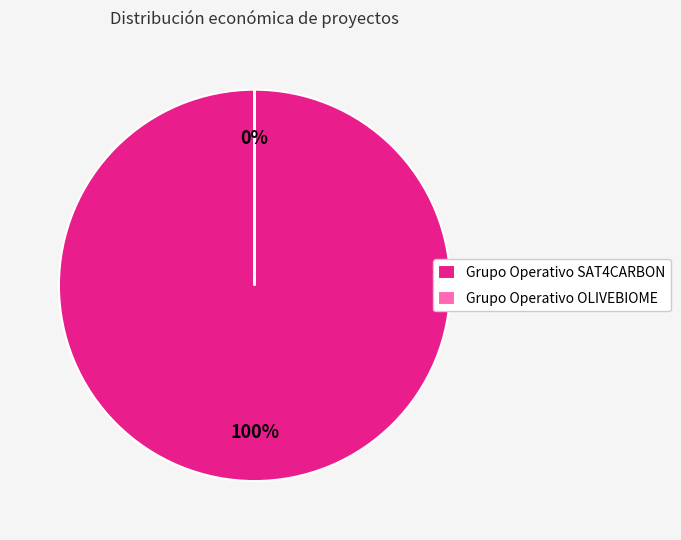

The Grupo Operativo OLIVEBIOME slice represents 0% of the pie. True or false?

True